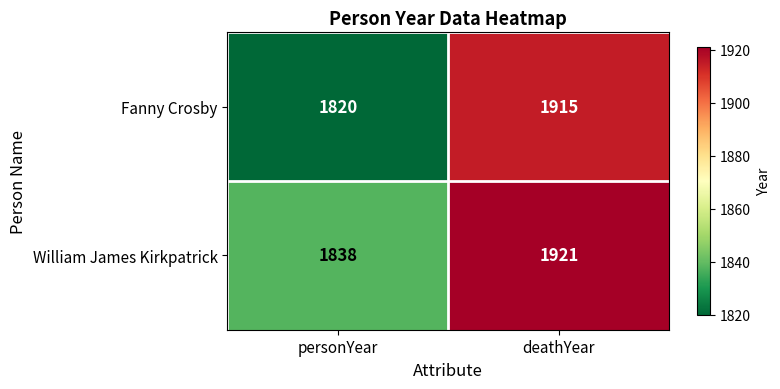

What is the greatest value displayed?

1921